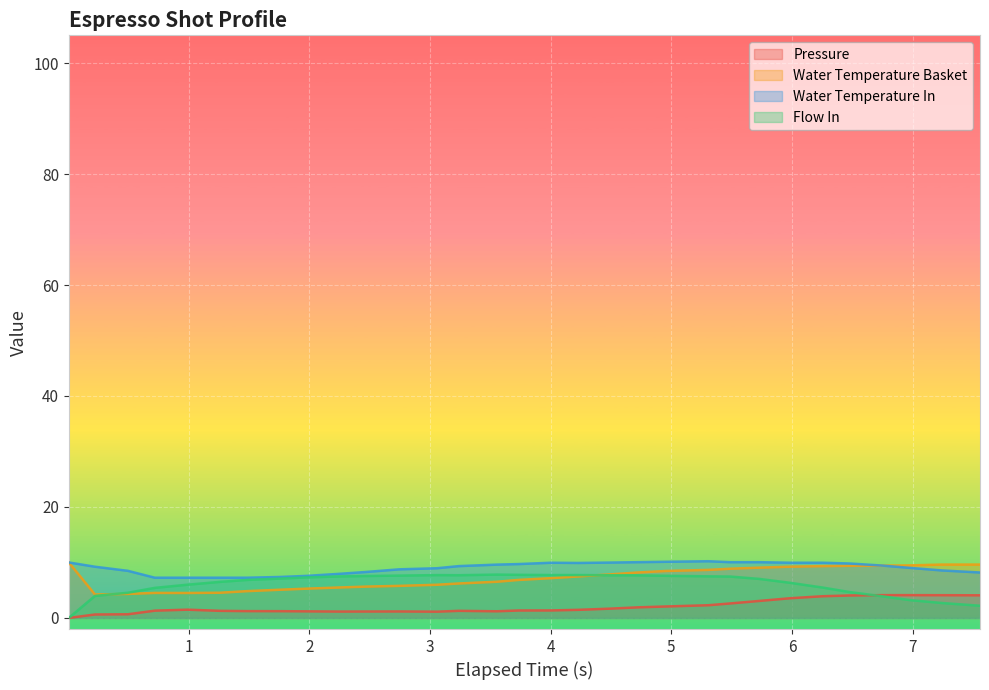

What is the sum of all water_temperature_in values?

279.6